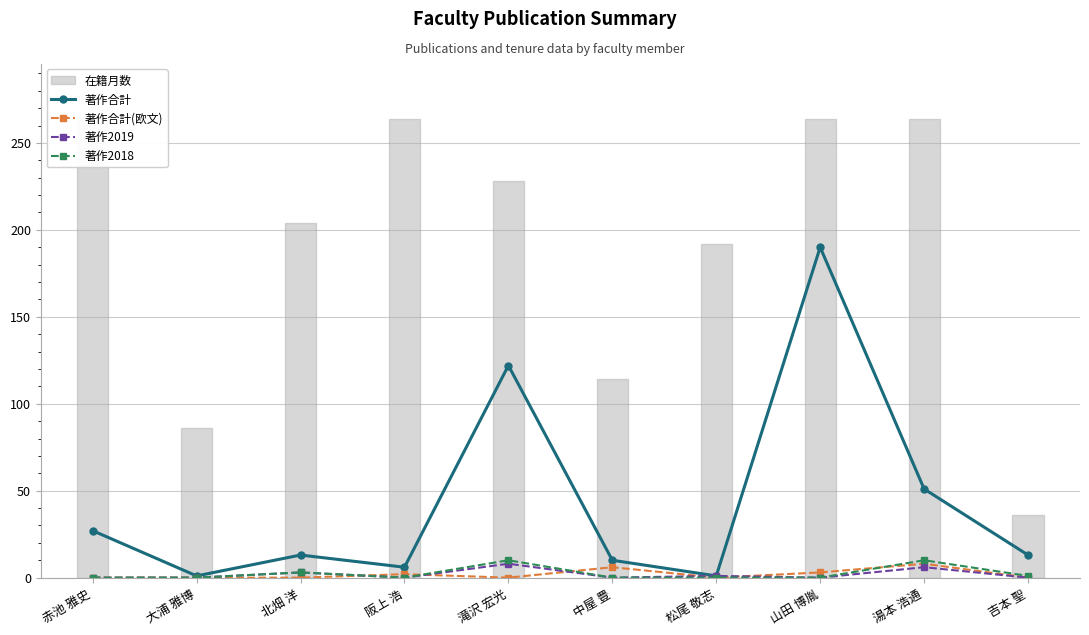

At how many categories does at least one series exceed 107?

2